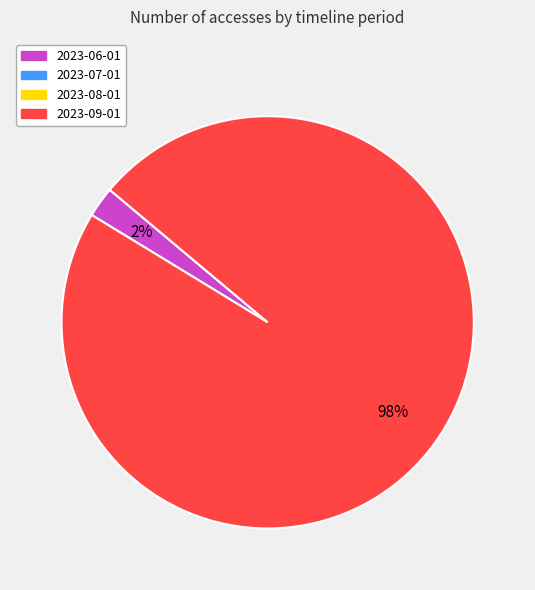

To the nearest percent, what is the average slice percentage?

50%